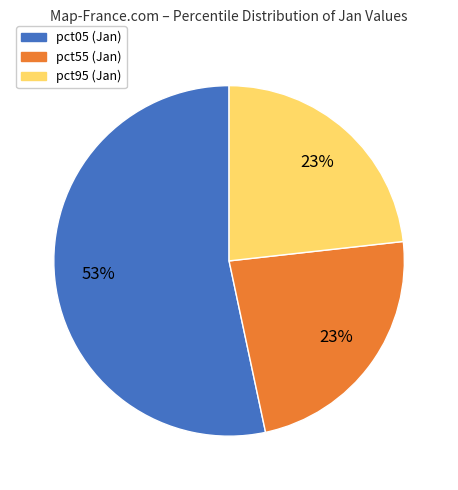

To the nearest percent, what is the average slice percentage?

33%